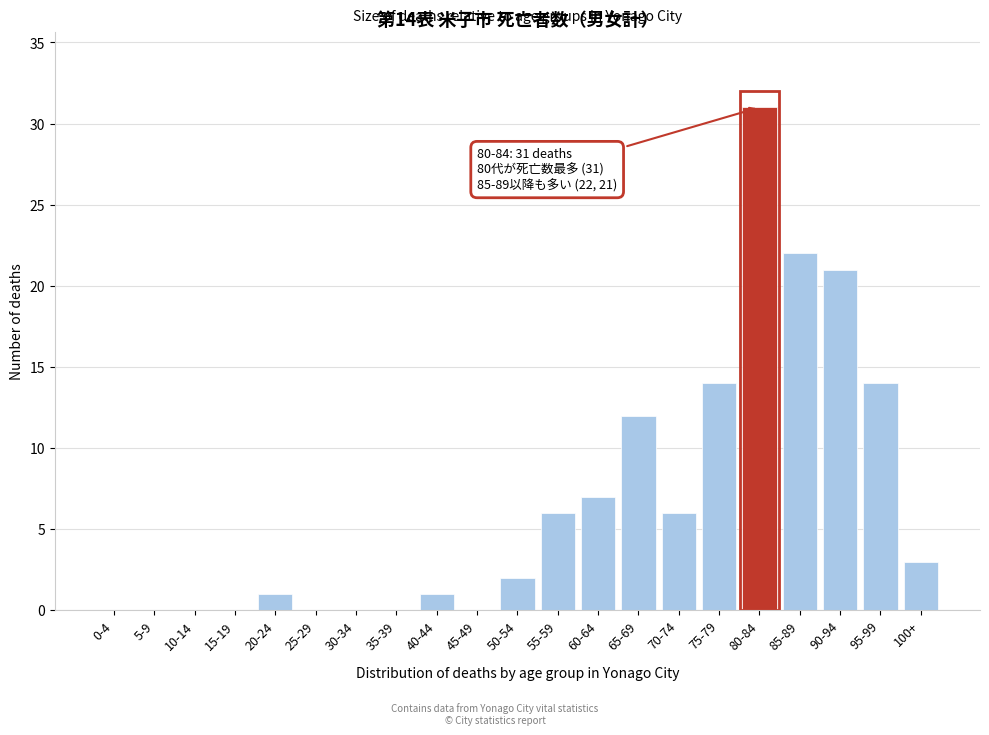

Reading right to left, transcribe all the data shown in this chart.

100+=3	95-99=14	90-94=21	85-89=22	80-84=31	75-79=14	70-74=6	65-69=12	60-64=7	55-59=6	50-54=2	45-49=0	40-44=1	35-39=0	30-34=0	25-29=0	20-24=1	15-19=0	10-14=0	5-9=0	0-4=0